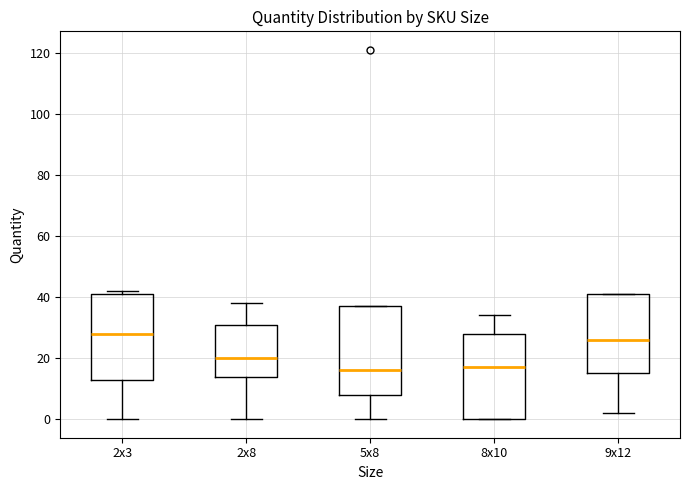

Reading left to right, read every box against the y-axis: the position of its median line, the range the box covers, and the ends of its whiskers. The values are not printed on the chart, so give them approximately, as read against the axis.

2x3: median 28, box 14 to 42, whiskers 0 to 42 (just above the box's upper edge)
2x8: median 20, box 14 to 32, whiskers 0 to 38
5x8: median 16, box 8 to 38, whiskers 0 to 38
8x10: median 18, box 0 to 28, whiskers 0 to 34
9x12: median 26, box 16 to 42, whiskers 2 to 42